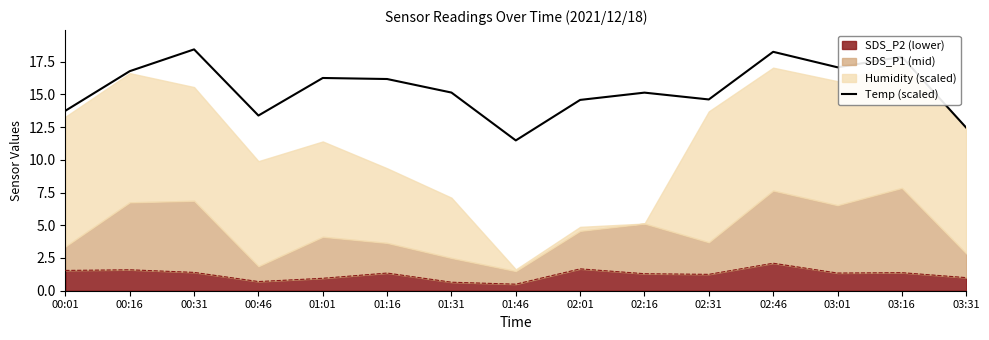

Where is the first local minimum?

00:46